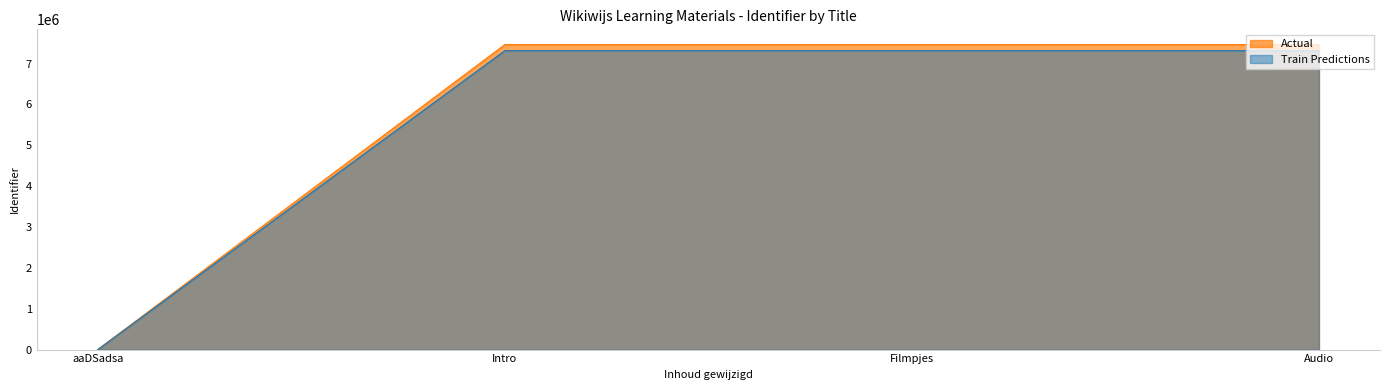

True or false: the data shows 0.0 at aaDSadsa.

True